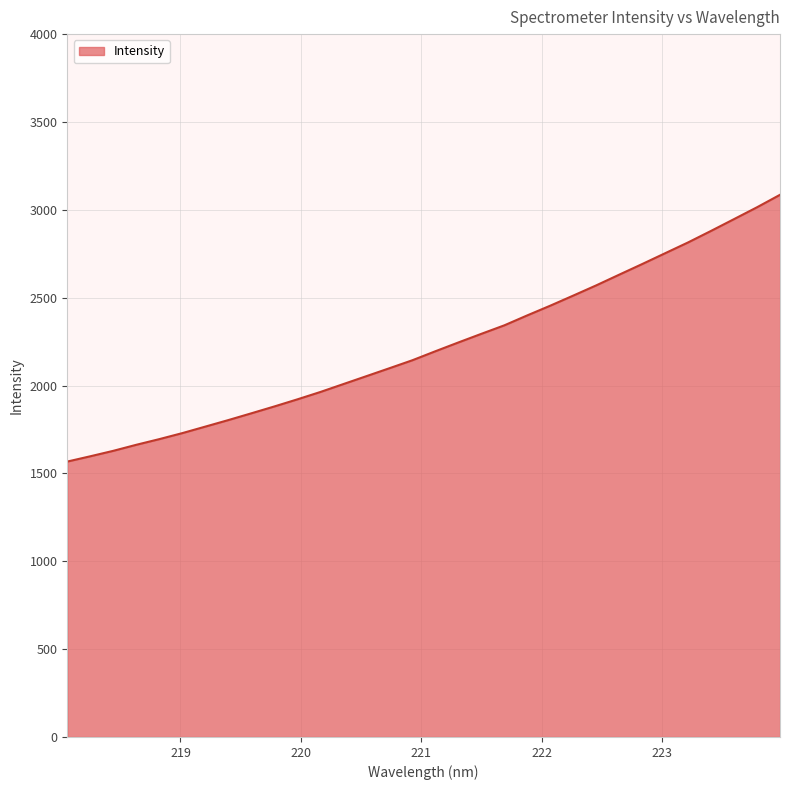

What is the average value?

2224.8